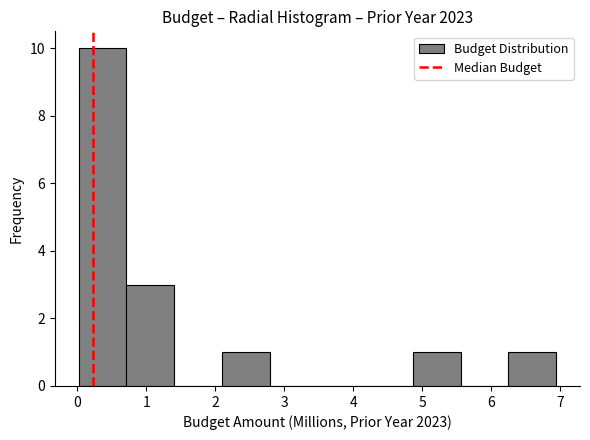

Over which range of the x-axis is the bar tallest?

0.0 to 0.7